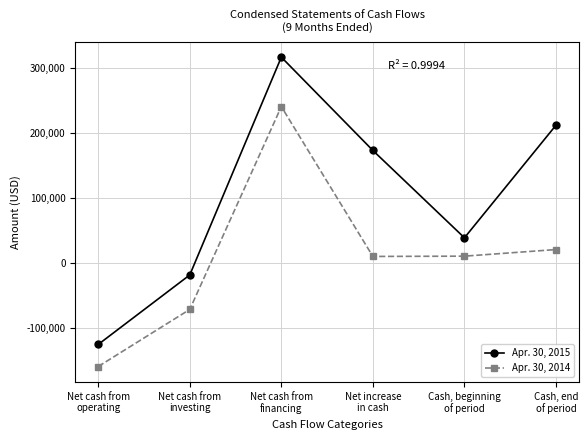

Rank the series at Net cash from
financing from lowest to highest value.

Apr. 30, 2014, Apr. 30, 2015